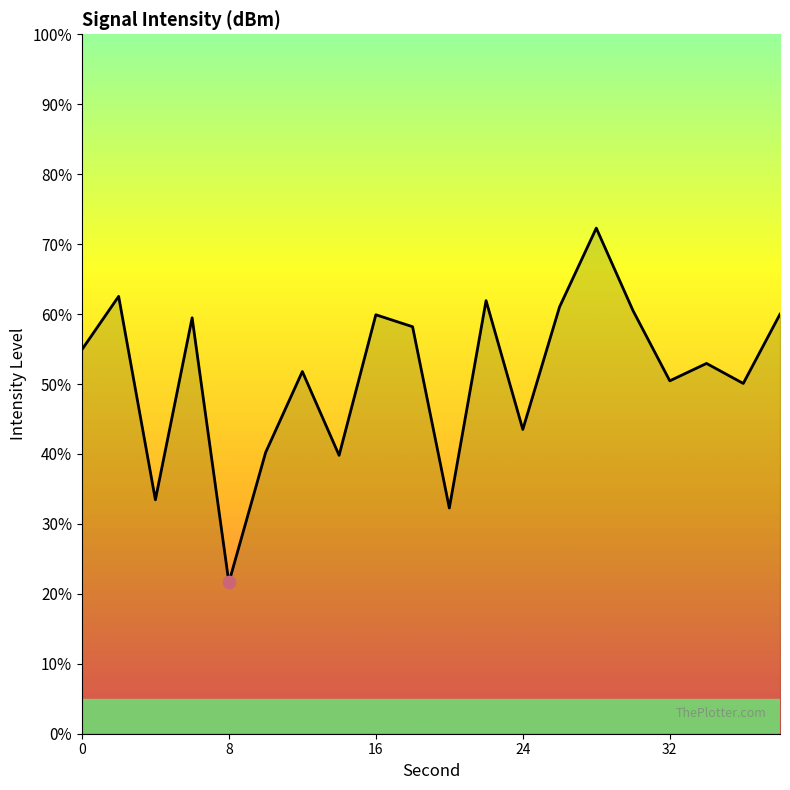

What is the greatest value displayed?

72.3